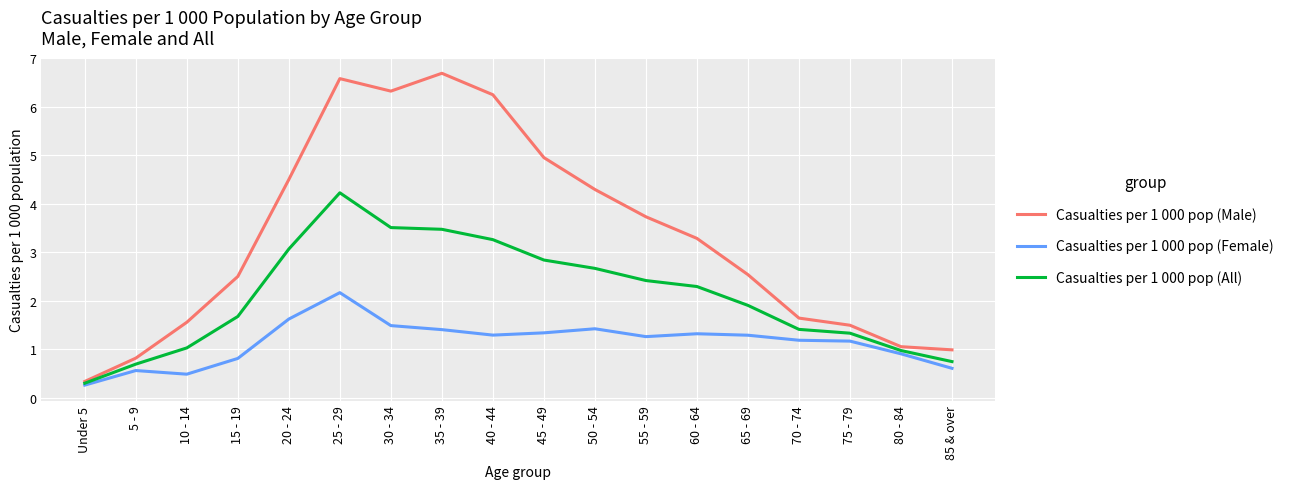

Is the value of Casualties per 1 000 pop (All) at 40 - 44 greater than the value of Casualties per 1 000 pop (Female) at 40 - 44?

Yes